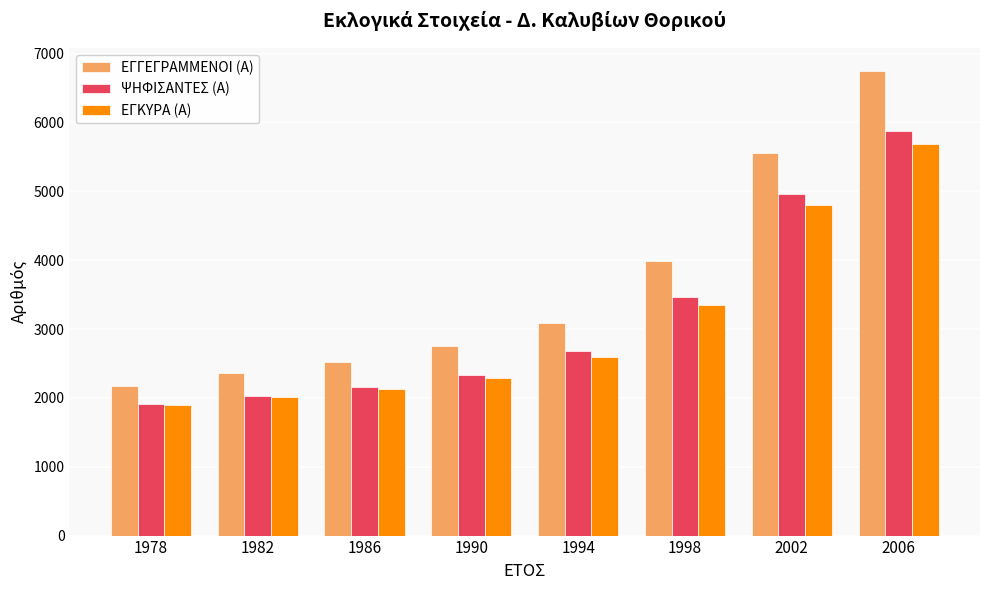

At which category does the chart reach its minimum across all series?

1978